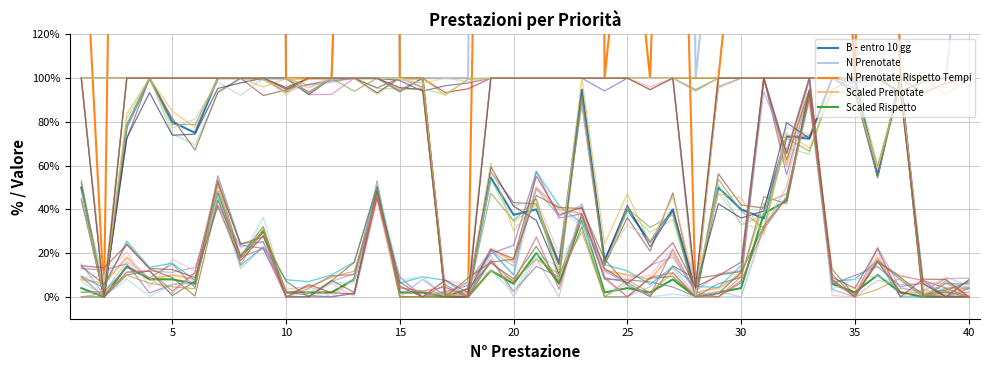

How many lines are shown in the chart?

5